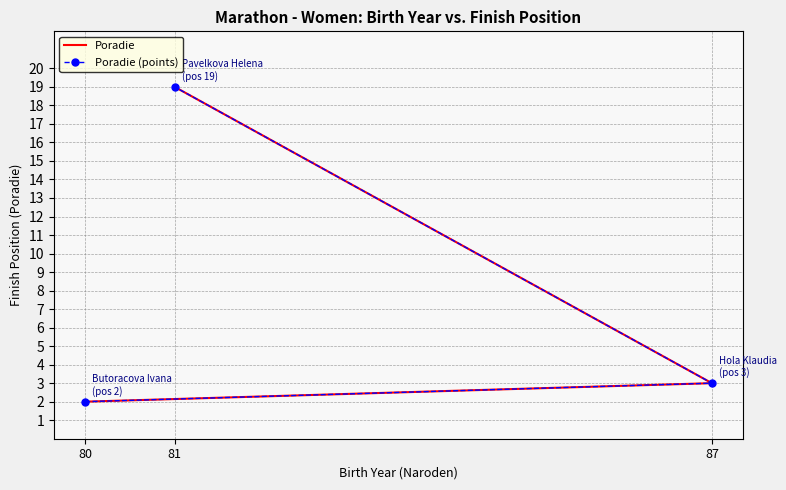

What is the sum of all Poradie values?

24